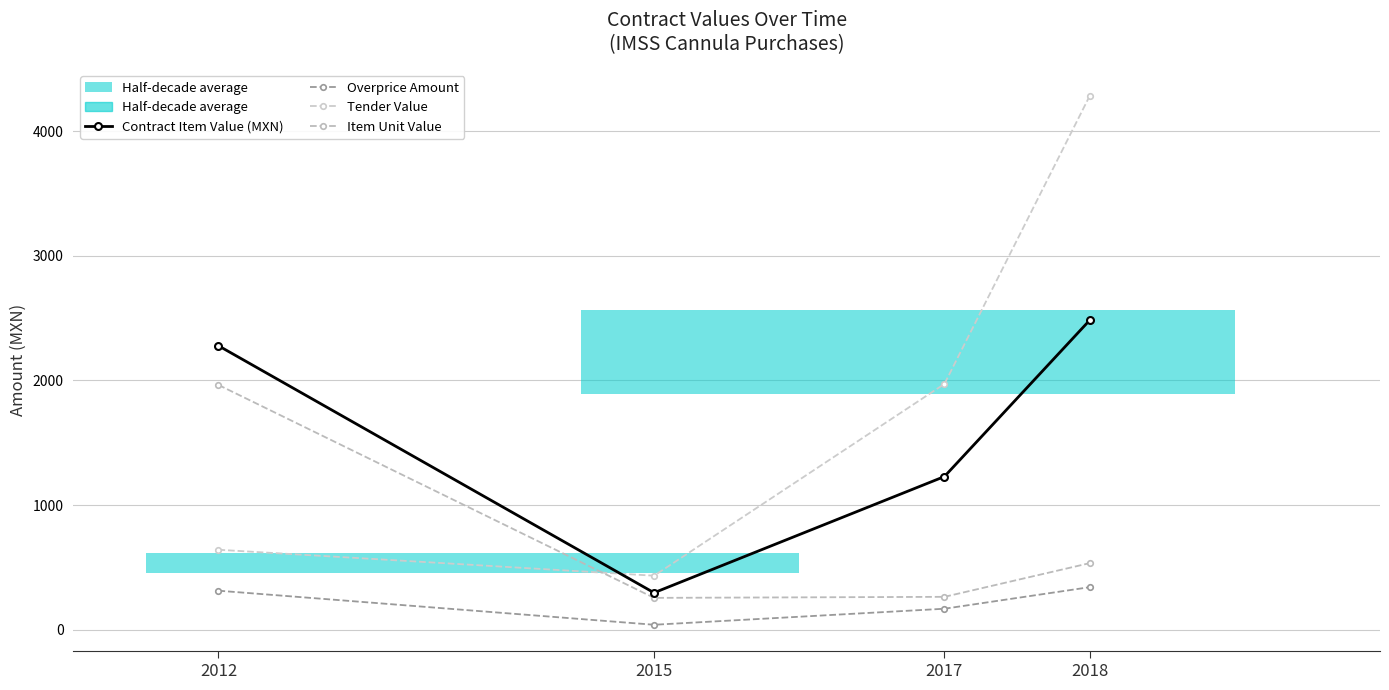

Which has a higher value, 2017 or 2012?

2012